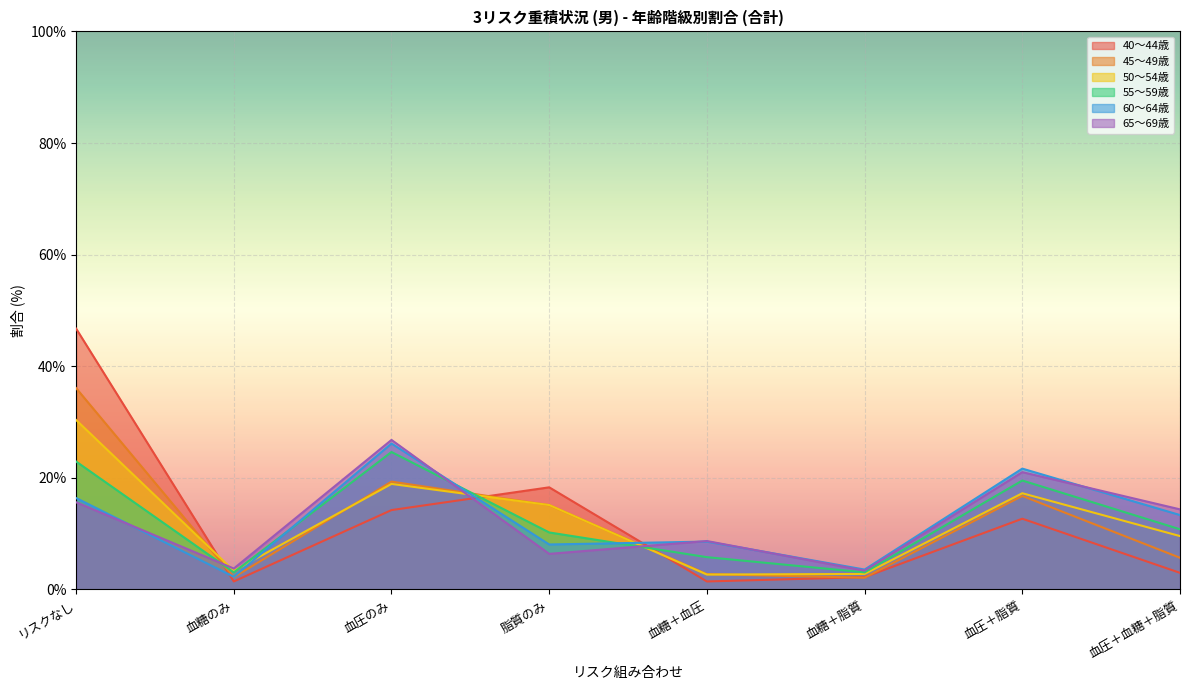

Reading left to right, transcribe all the data shown in this chart.

40～44歳: リスクなし=46.7	血糖のみ=1.4	血圧のみ=14.2	脂質のみ=18.3	血糖＋血圧=1.4	血糖＋脂質=2.2	血圧＋脂質=12.7	血圧＋血糖＋脂質=3.0
45～49歳: リスクなし=36.1	血糖のみ=2.2	血圧のみ=19.3	脂質のみ=15.1	血糖＋血圧=2.7	血糖＋脂質=2.1	血圧＋脂質=16.8	血圧＋血糖＋脂質=5.7
50～54歳: リスクなし=30.4	血糖のみ=3.3	血圧のみ=18.9	脂質のみ=15.1	血糖＋血圧=2.7	血糖＋脂質=2.8	血圧＋脂質=17.2	血圧＋血糖＋脂質=9.6
55～59歳: リスクなし=22.9	血糖のみ=3.1	血圧のみ=24.6	脂質のみ=10.2	血糖＋血圧=5.8	血糖＋脂質=3.1	血圧＋脂質=19.5	血圧＋血糖＋脂質=10.8
60～64歳: リスクなし=16.4	血糖のみ=2.3	血圧のみ=26.1	脂質のみ=8.1	血糖＋血圧=8.6	血糖＋脂質=3.6	血圧＋脂質=21.7	血圧＋血糖＋脂質=13.3
65～69歳: リスクなし=15.6	血糖のみ=3.8	血圧のみ=26.8	脂質のみ=6.4	血糖＋血圧=8.7	血糖＋脂質=3.4	血圧＋脂質=21.0	血圧＋血糖＋脂質=14.4